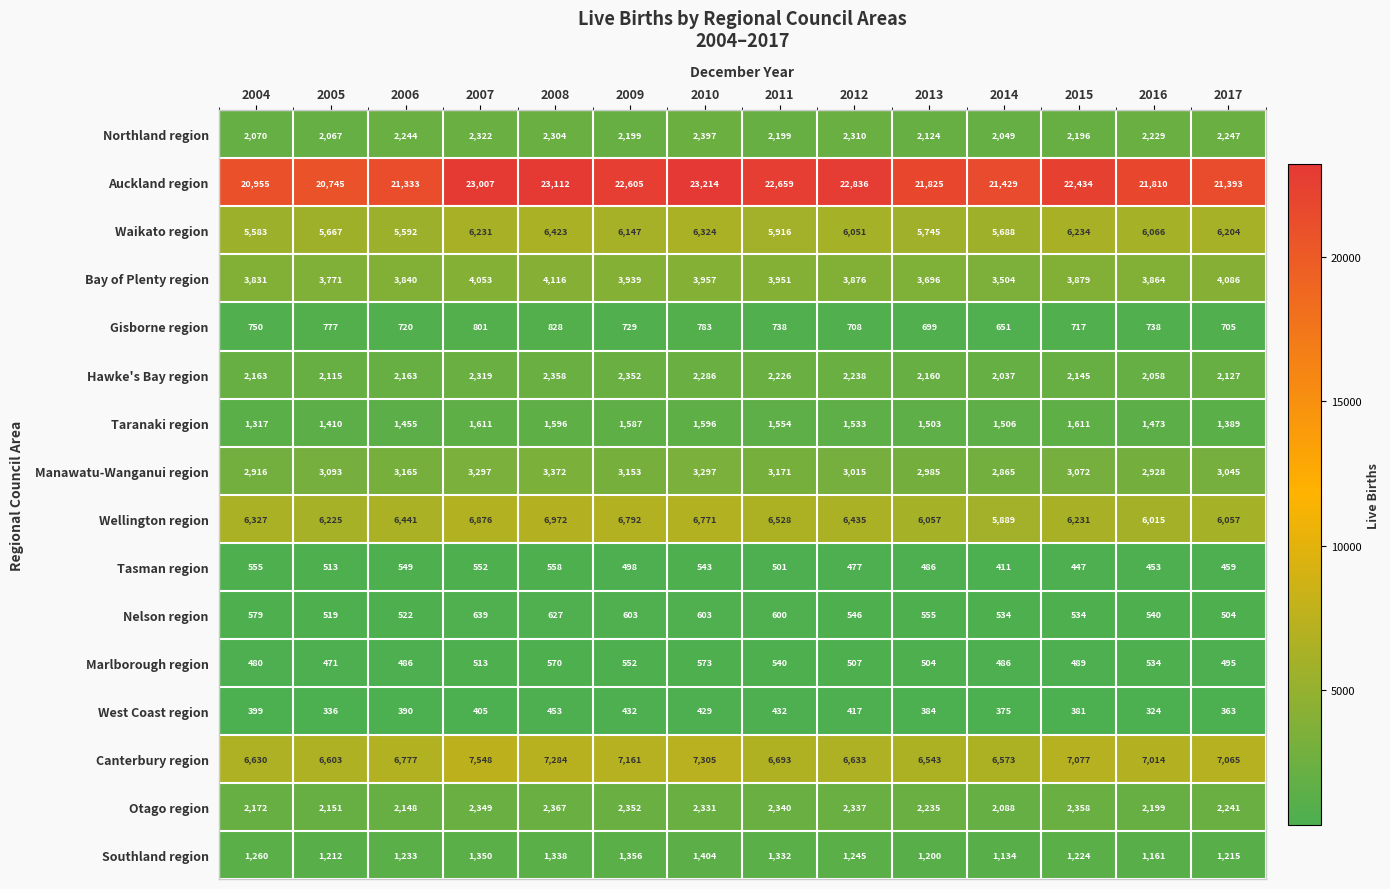

At which category is the sum across all series the highest?

2008